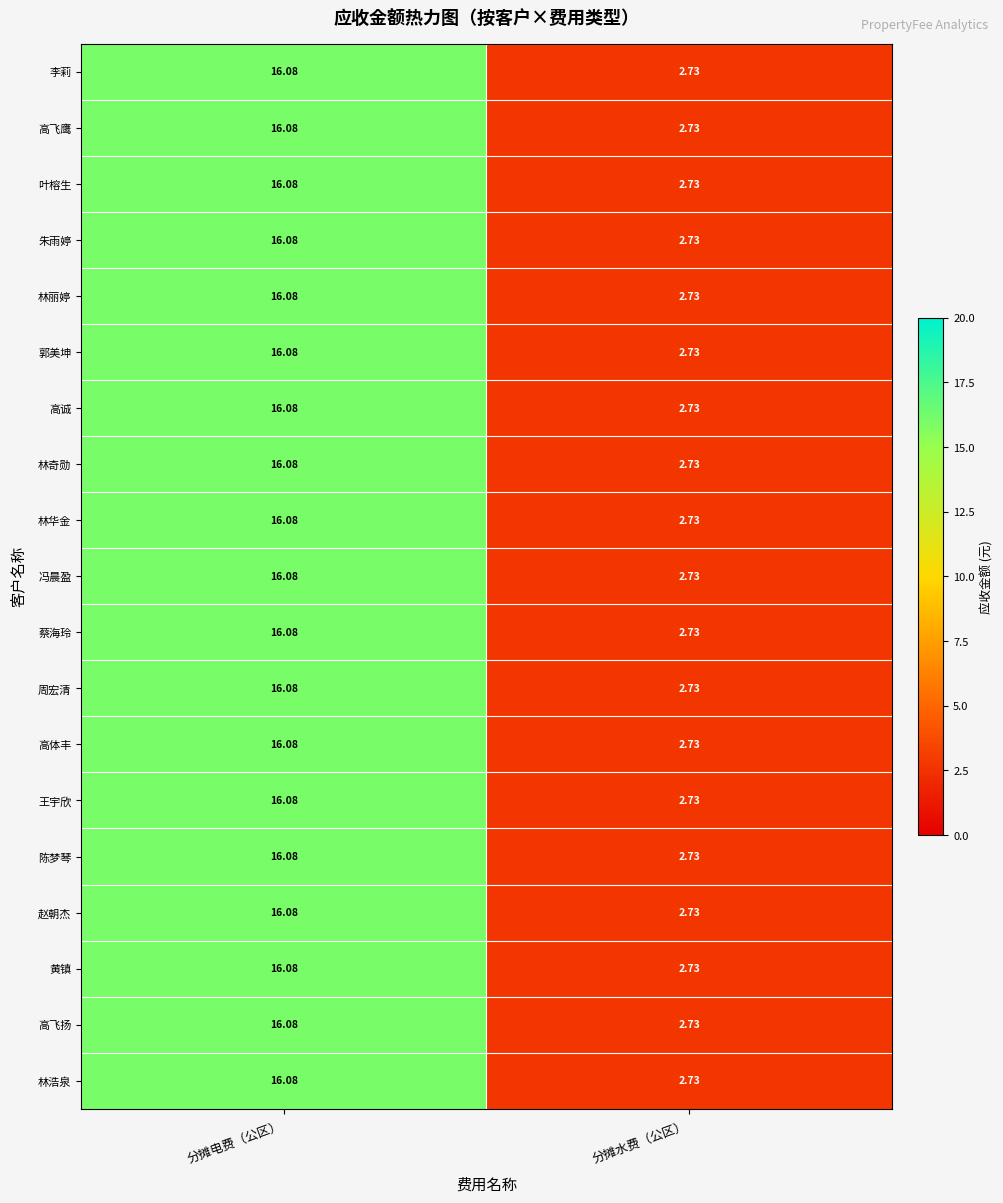

At which category is the sum across all series the highest?

分摊电费（公区）